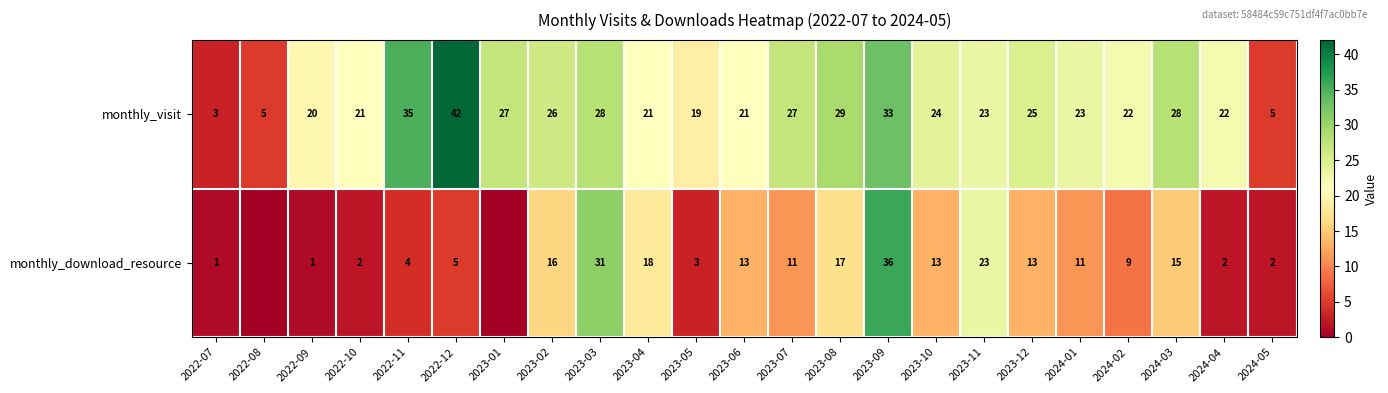

At which category is the sum across all series the highest?

2023-09